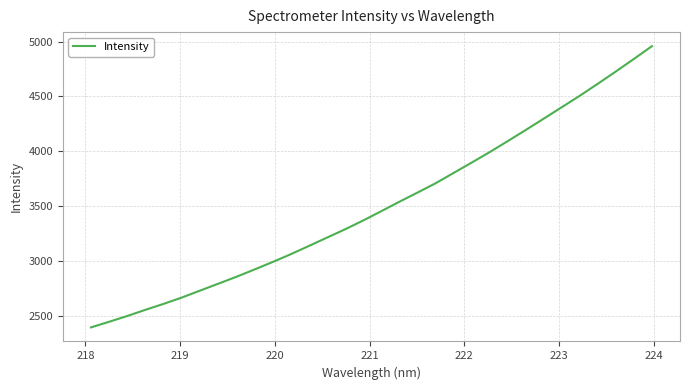

What is the greatest value displayed?

4958.3